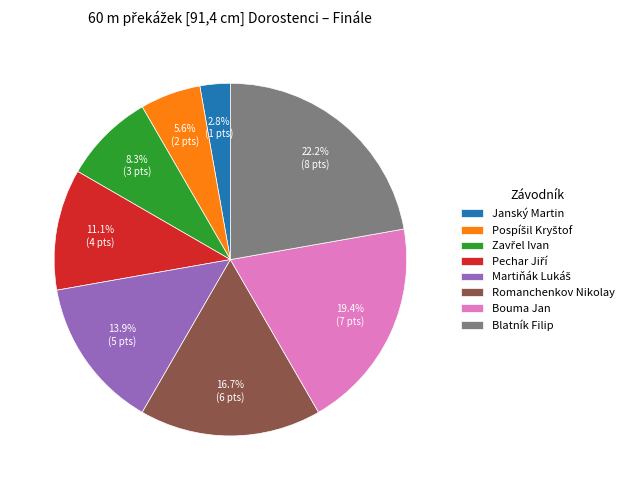

Which slice is the smallest?

Janský Martin